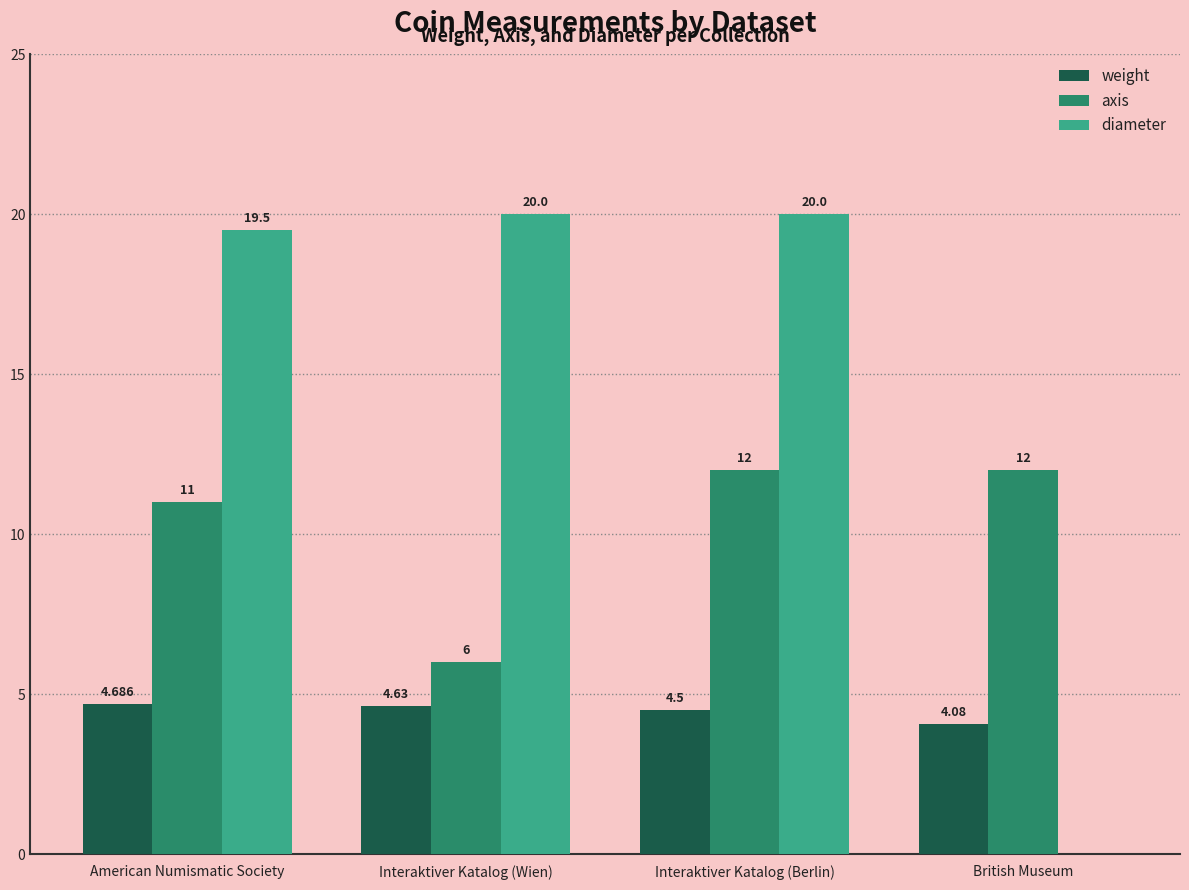

The value of axis at Interaktiver Katalog (Wien) is 8.6. True or false?

False